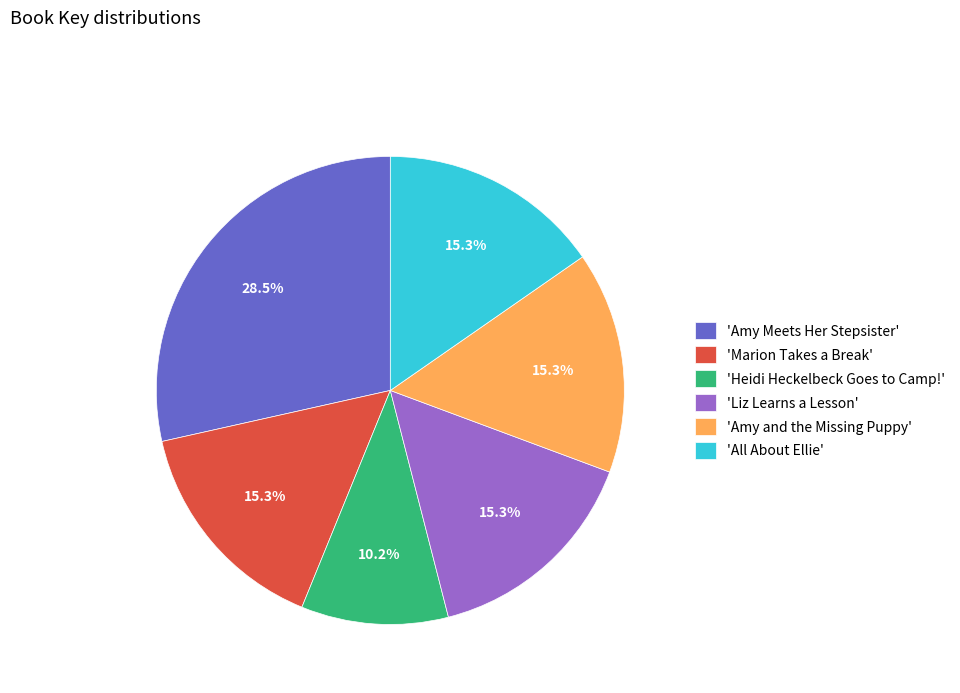

Count the number of slices in the pie.

6